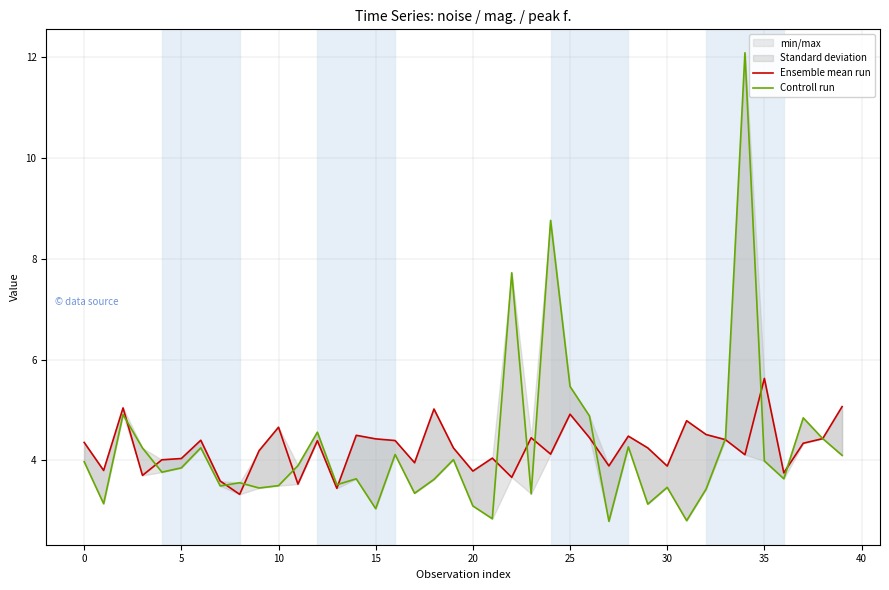

How many times do Ensemble mean run and Controll run cross each other?

14